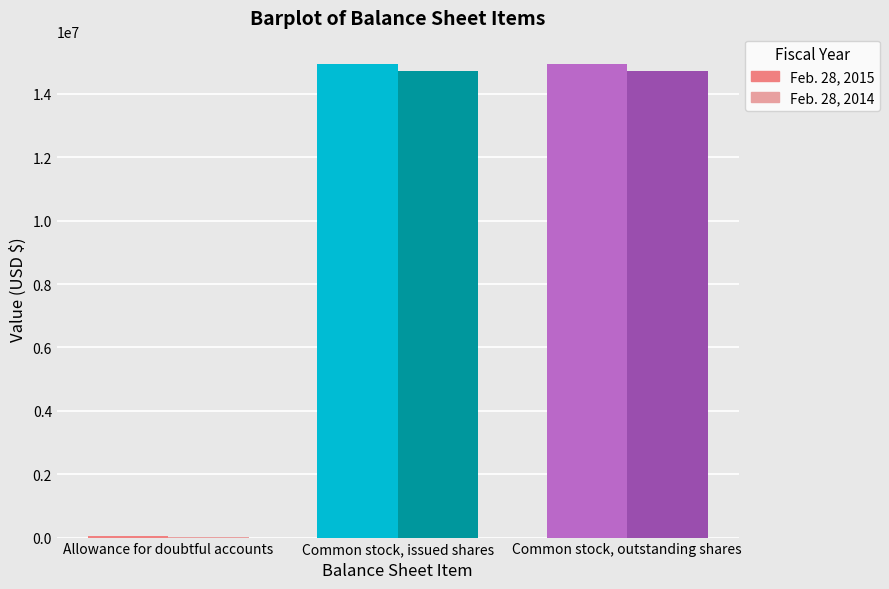

What is the maximum value for Feb. 28, 2015?

14933107